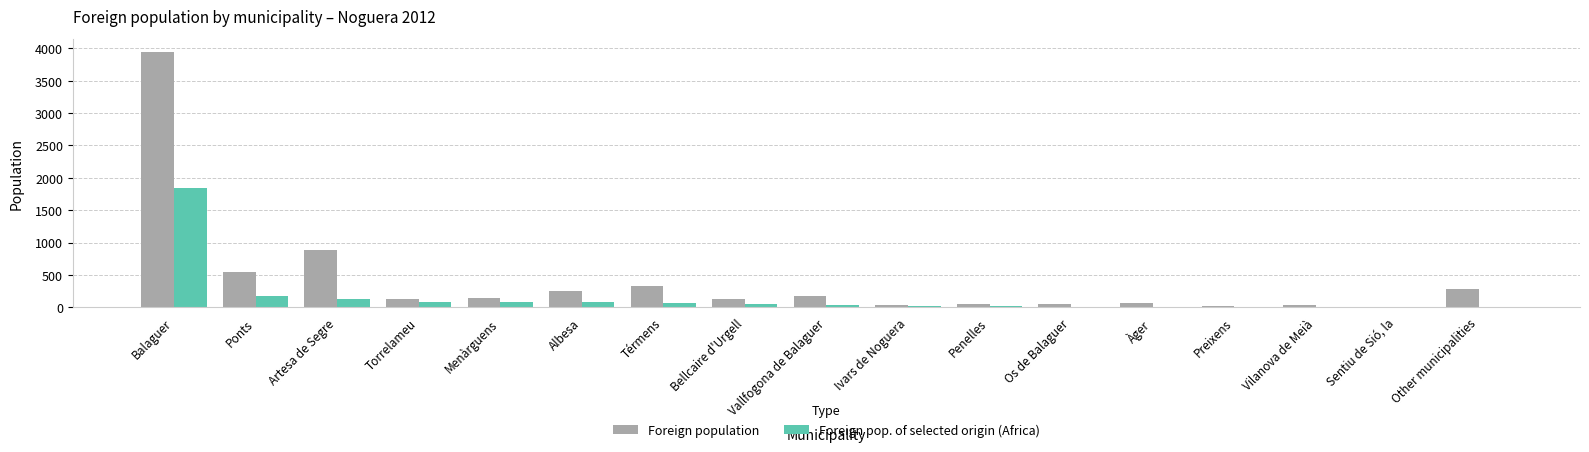

Which series has the largest total across all categories?

Foreign population